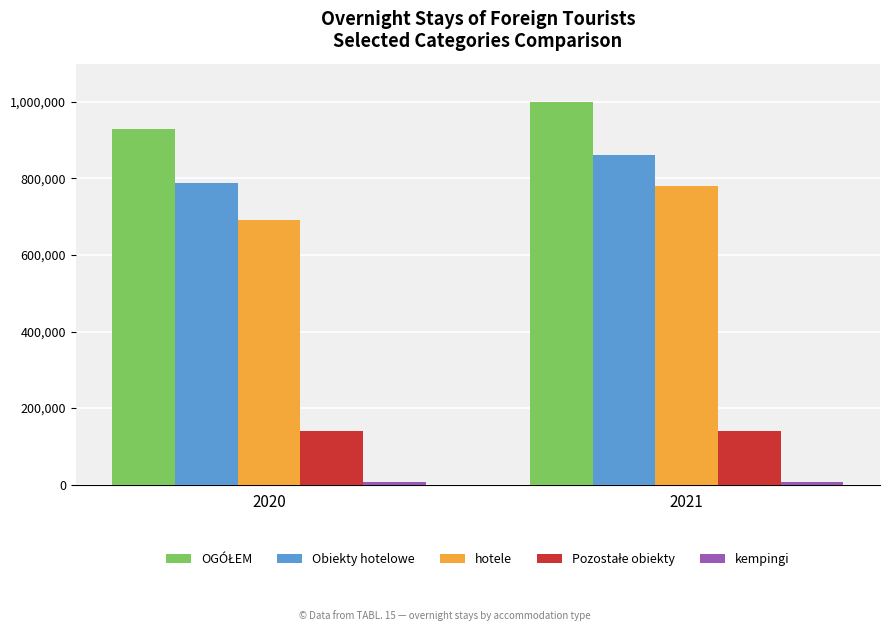

At which category is the sum across all series the highest?

2021